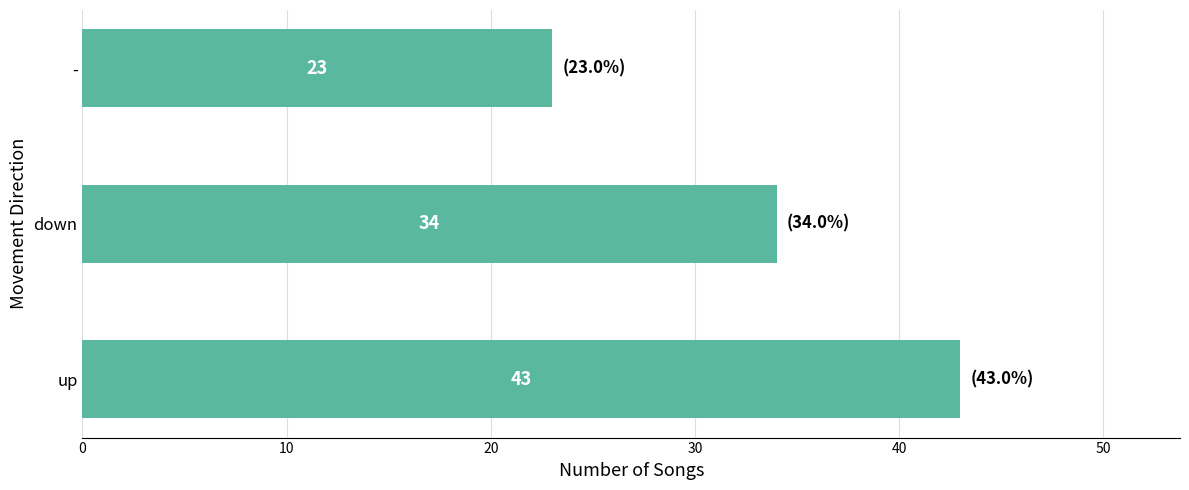

The chart shows a value of 24 at up. True or false?

False